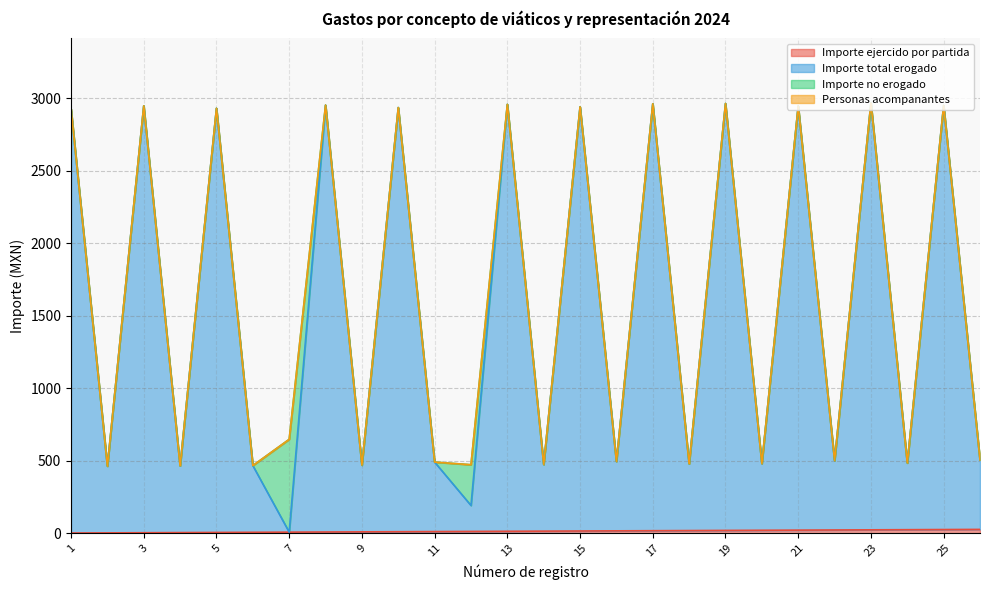

What is the spread (max minus min) of values at 5?

2925